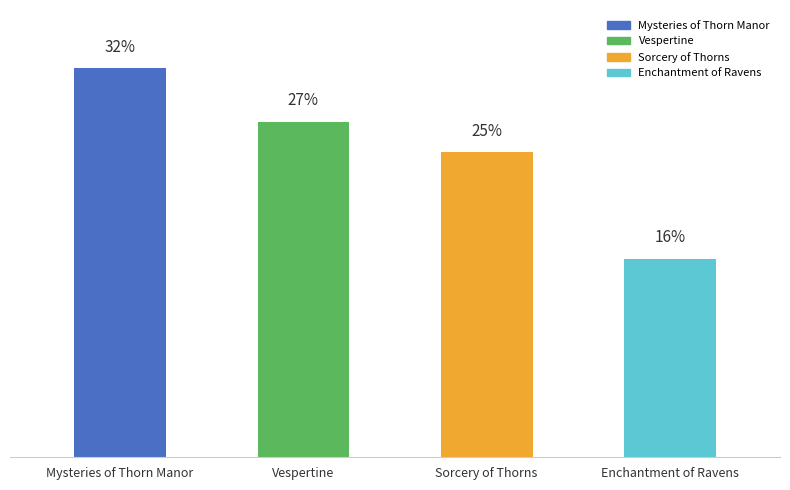

Does the chart contain any negative values?

No